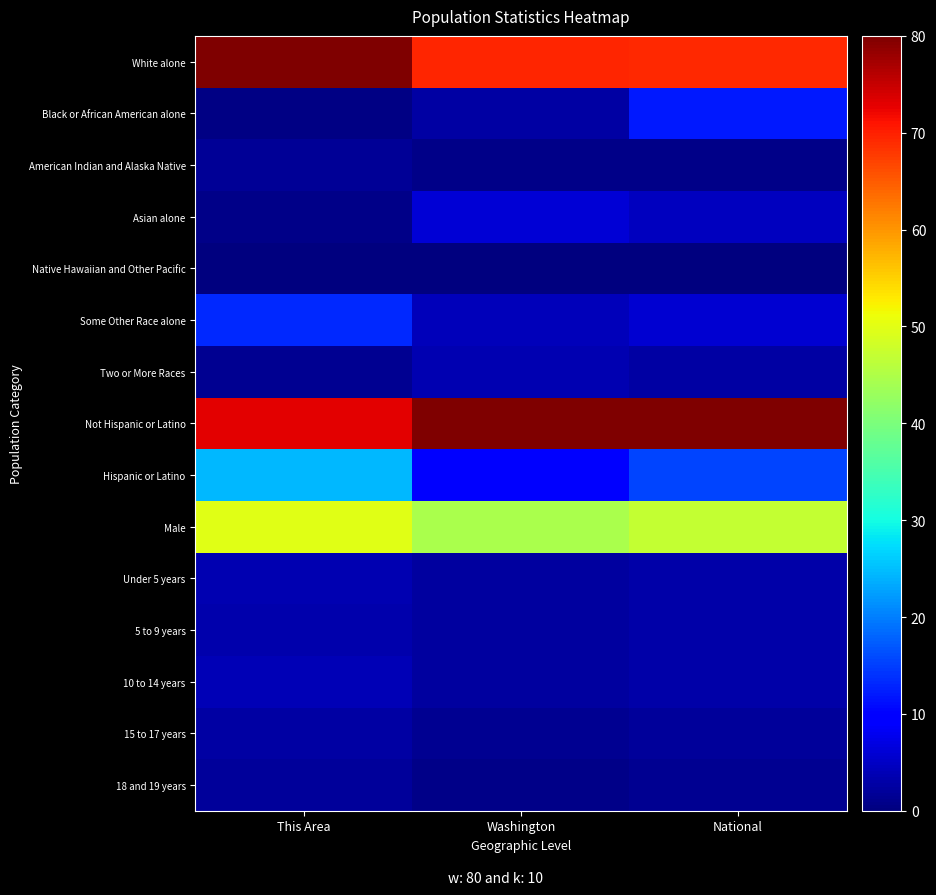

At which category does the chart reach its minimum across all series?

This Area